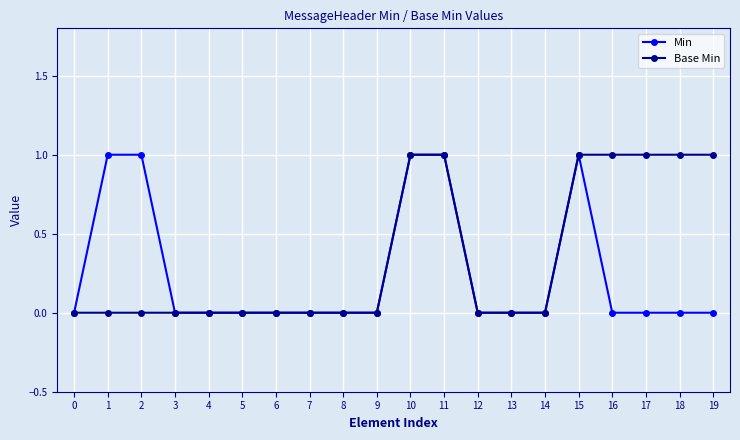

Which series has the largest total across all categories?

Base Min